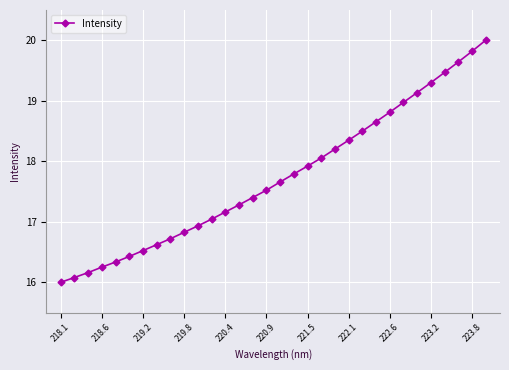

True or false: the data has more than 0 interior local peaks.

False